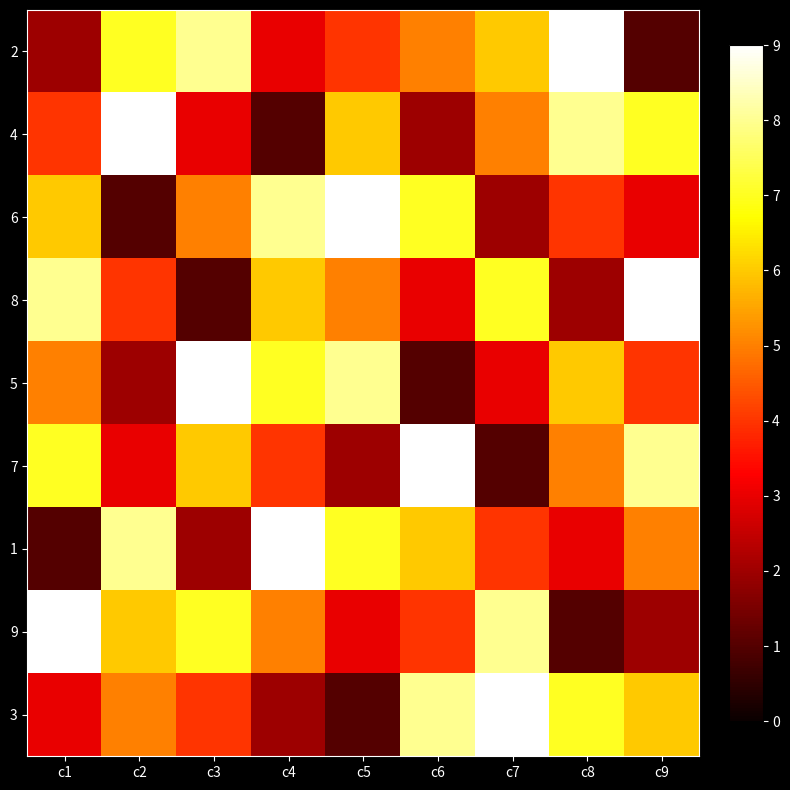

Which has a higher value, c6 or c7?

c7